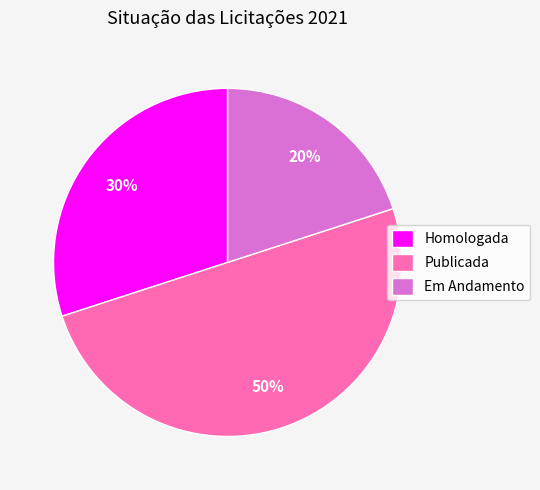

Do Publicada and Em Andamento together represent more than half of the pie?

Yes